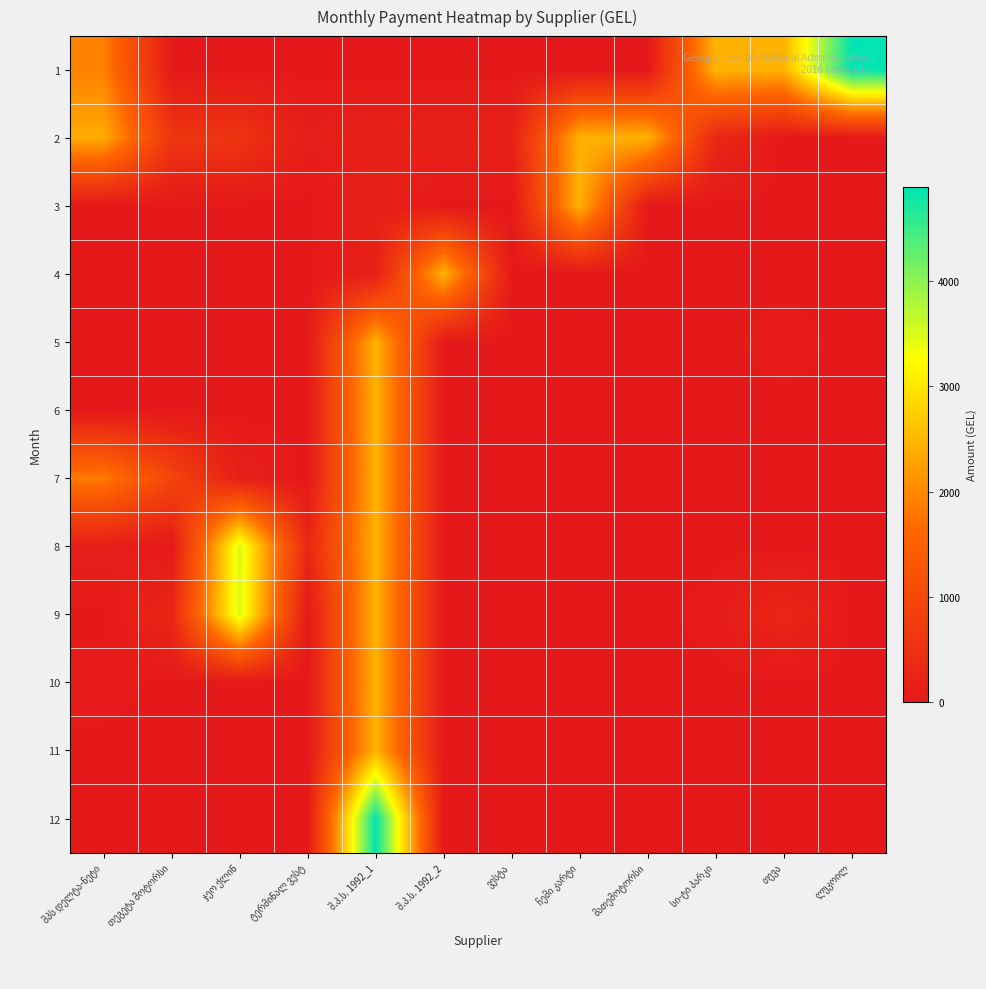

Rank the categories by 2 value from lowest to highest.

თევა, ლუკოილ, ტერმინალ ვესტ, შ.პ.ს. 1992_1, შ.პ.ს. 1992_2, ვესტა, სი-ტი პარკი, ჯეო ქლინ, თეგეტა მოტორსი, შპს დელტა-ნეტი, ჩემი კარტი, მათემოტორსი